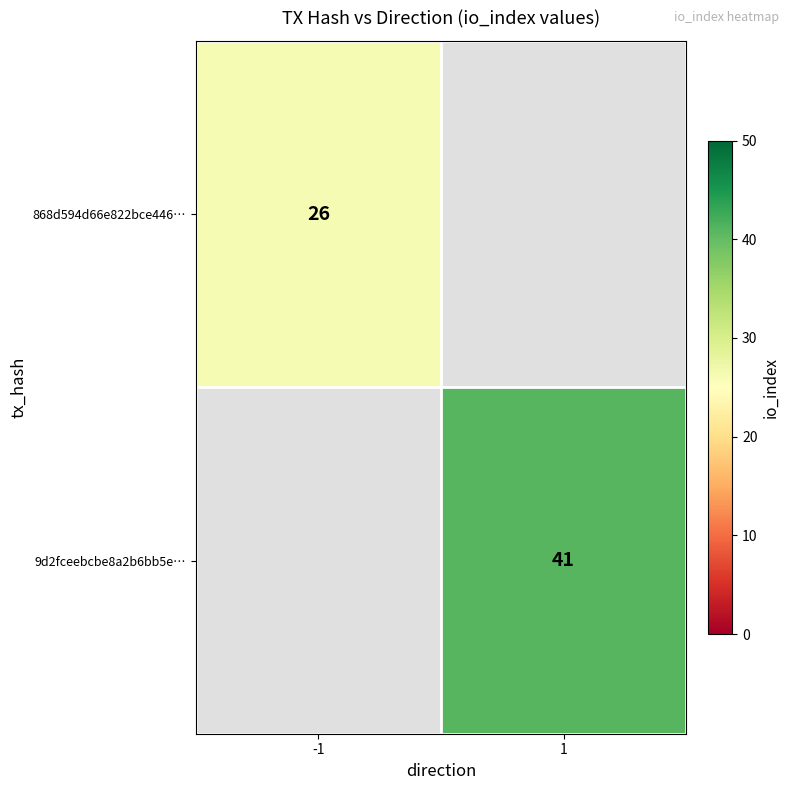

The value of 868d594d66e822bce446… at -1 is 26. True or false?

True